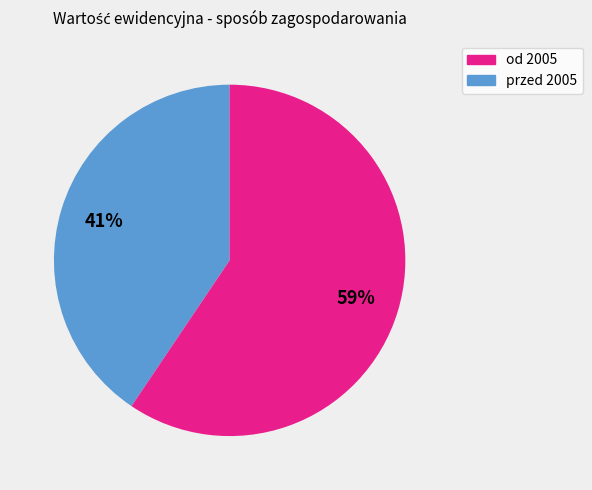

Does any single category account for the majority?

Yes